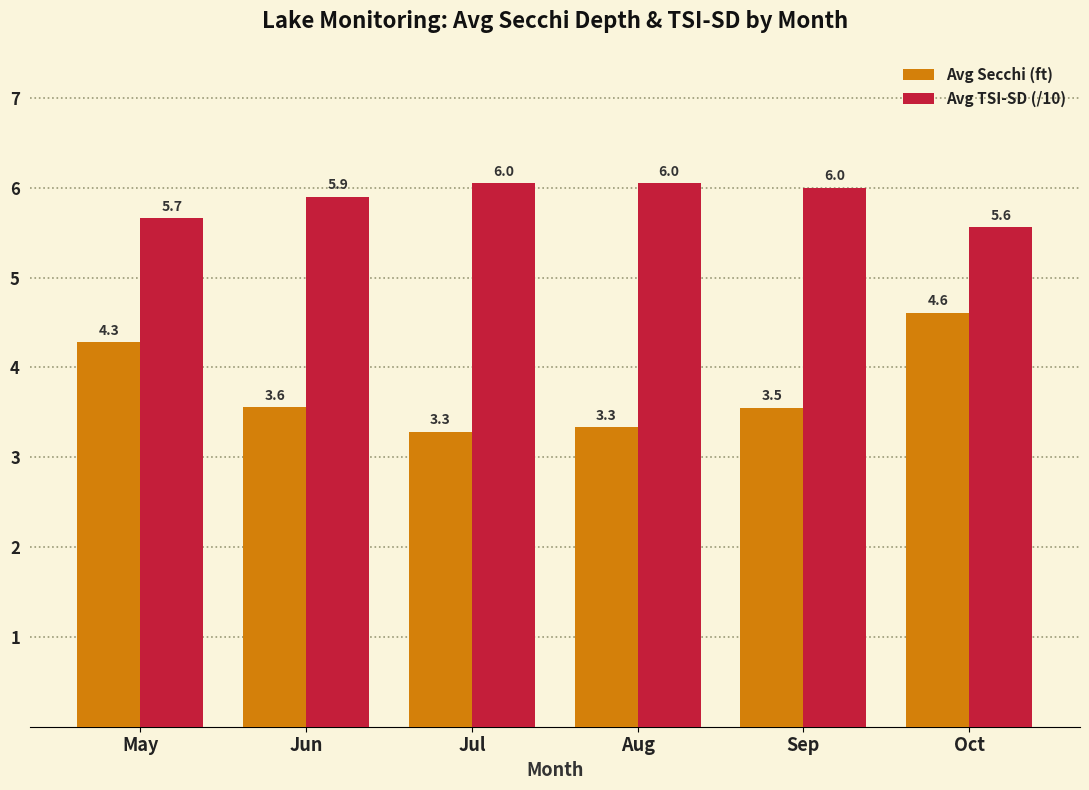

At how many categories does at least one series exceed 4?

6